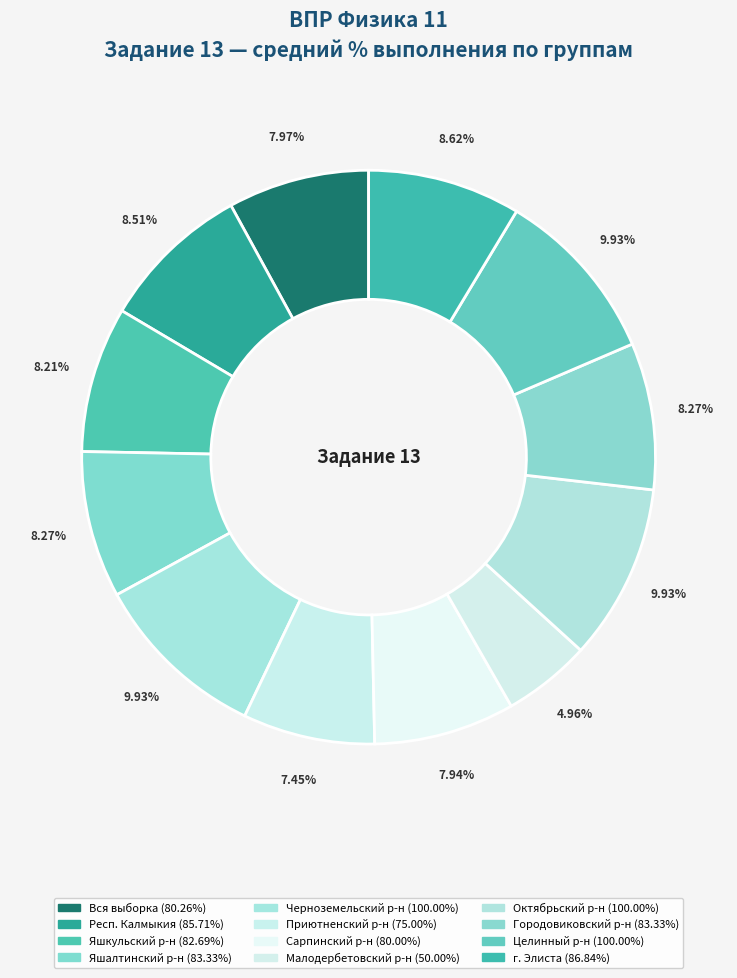

To the nearest percent, what is the difference between the largest and smallest slice percentages?

5%